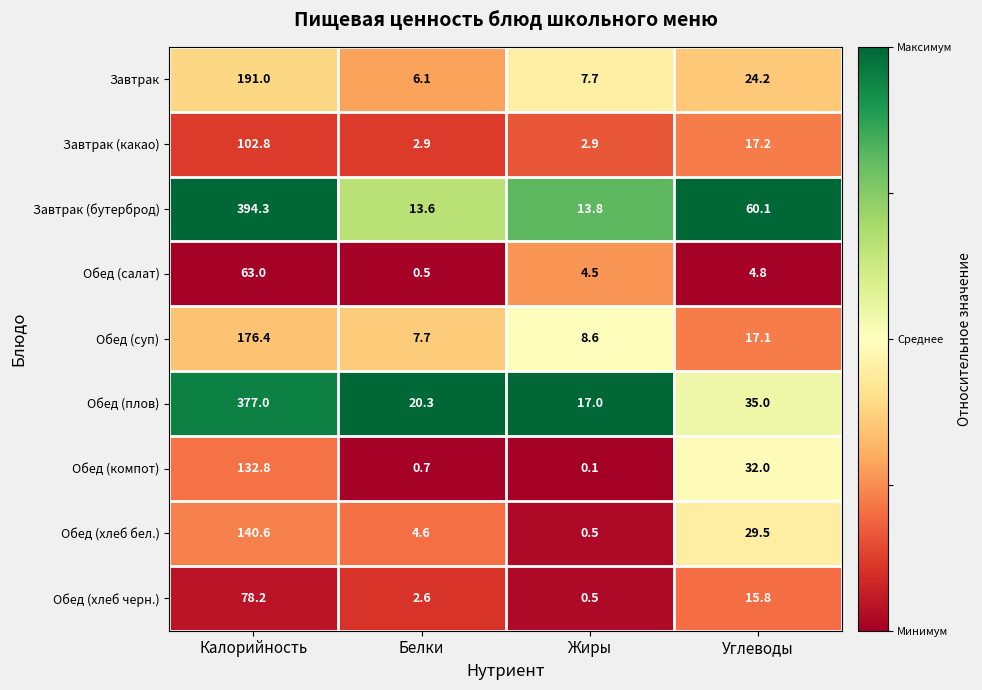

What is the total value across all series at Углеводы?

235.7